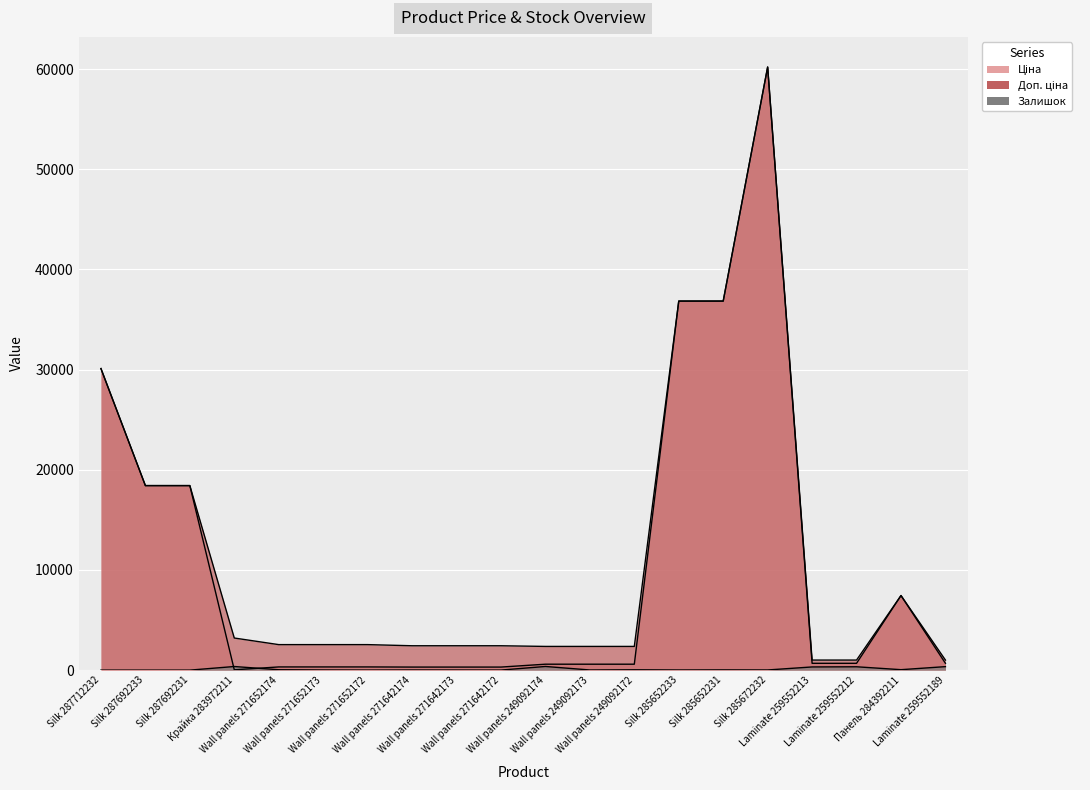

What is the total value across all series at Silk 287692233?

36841.7